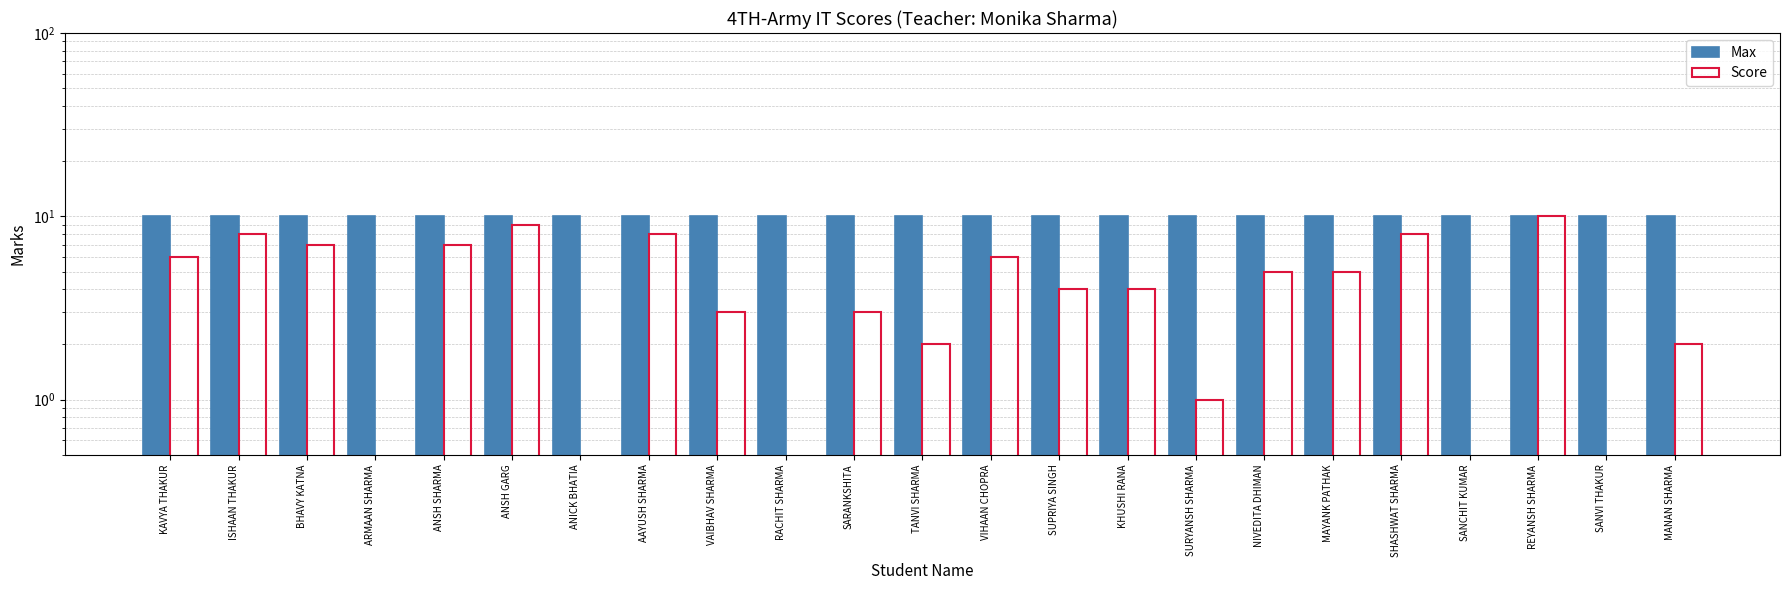

At which category does the chart reach its minimum across all series?

ARMAAN SHARMA